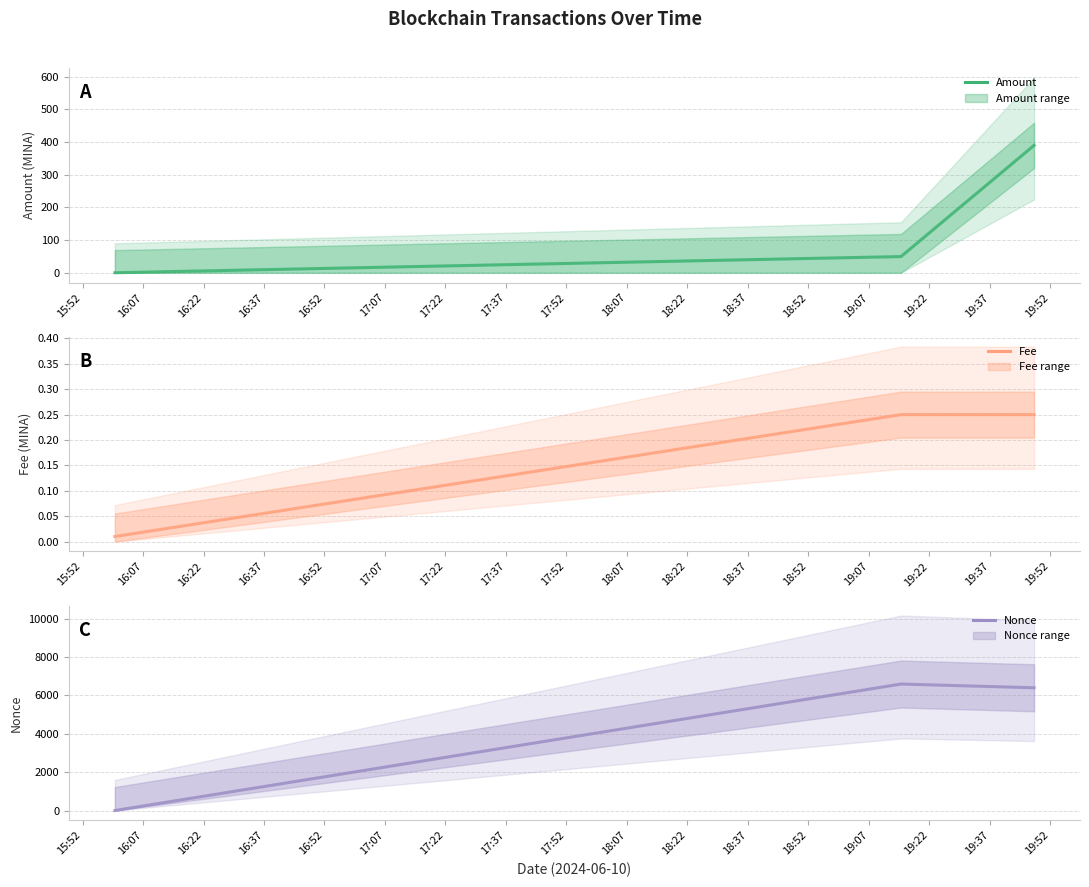

Rank the series at 16:07 from lowest to highest value.

Fee, Amount, Nonce